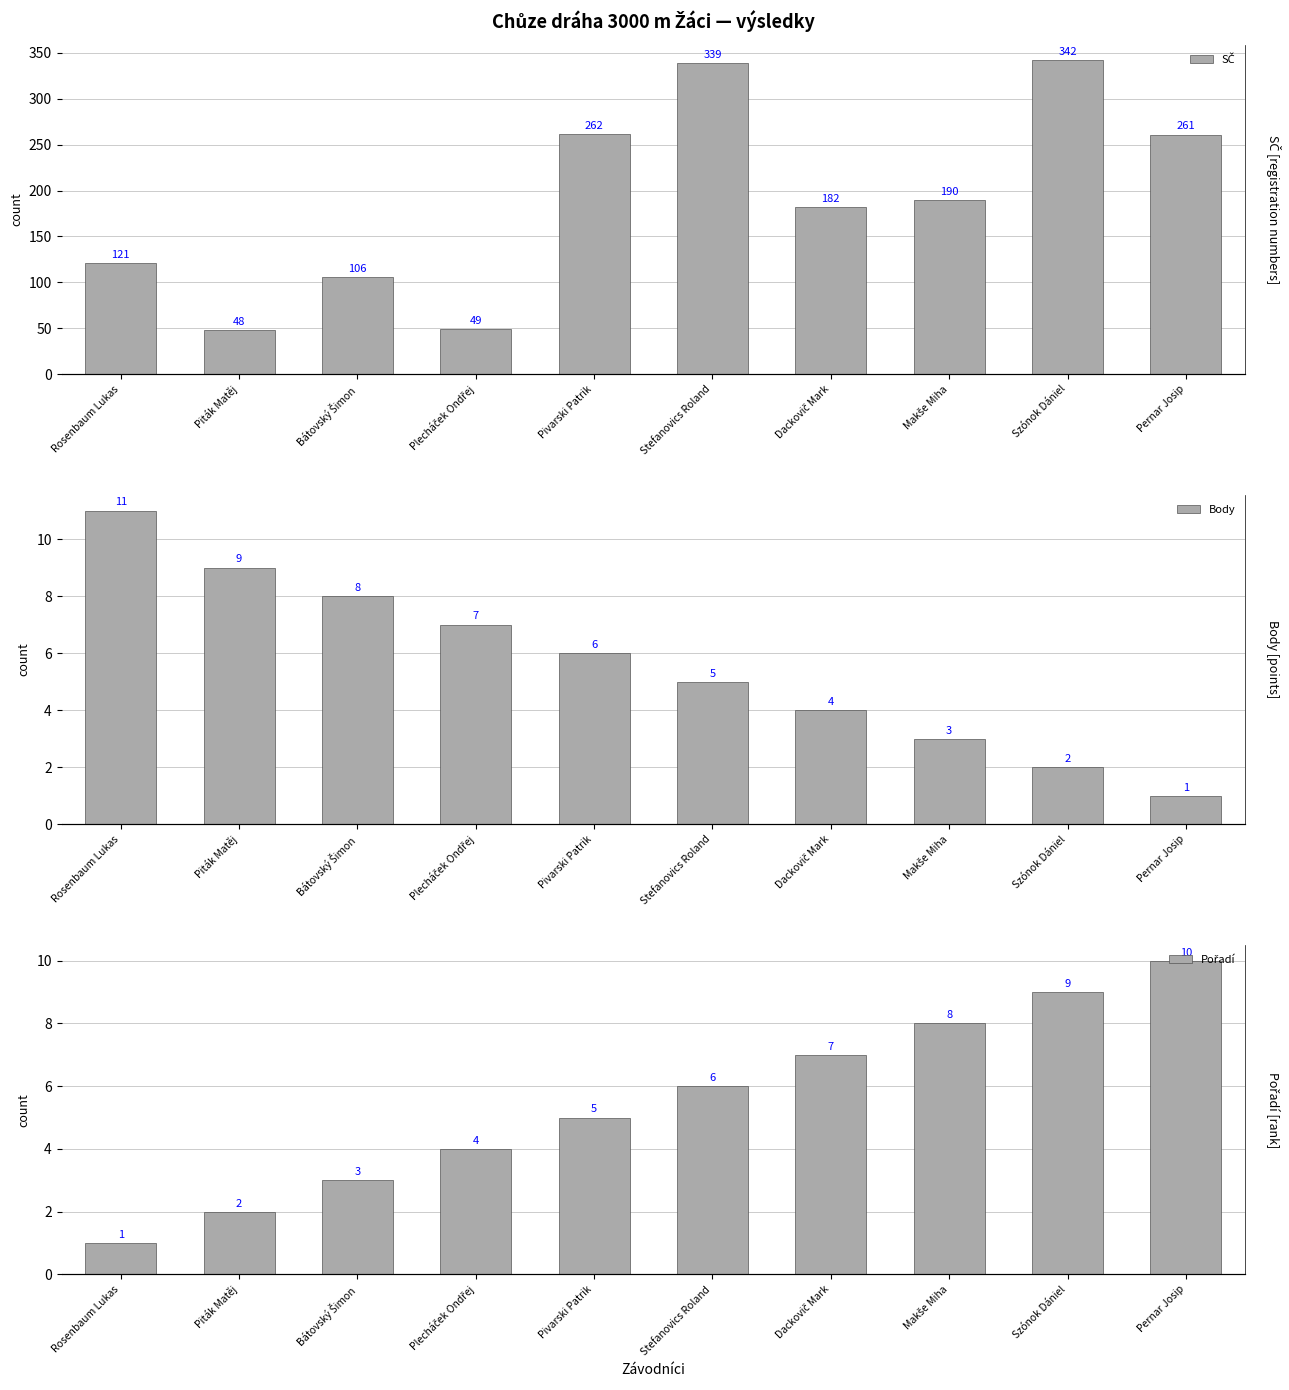

Which series has the largest total across all categories?

SČ